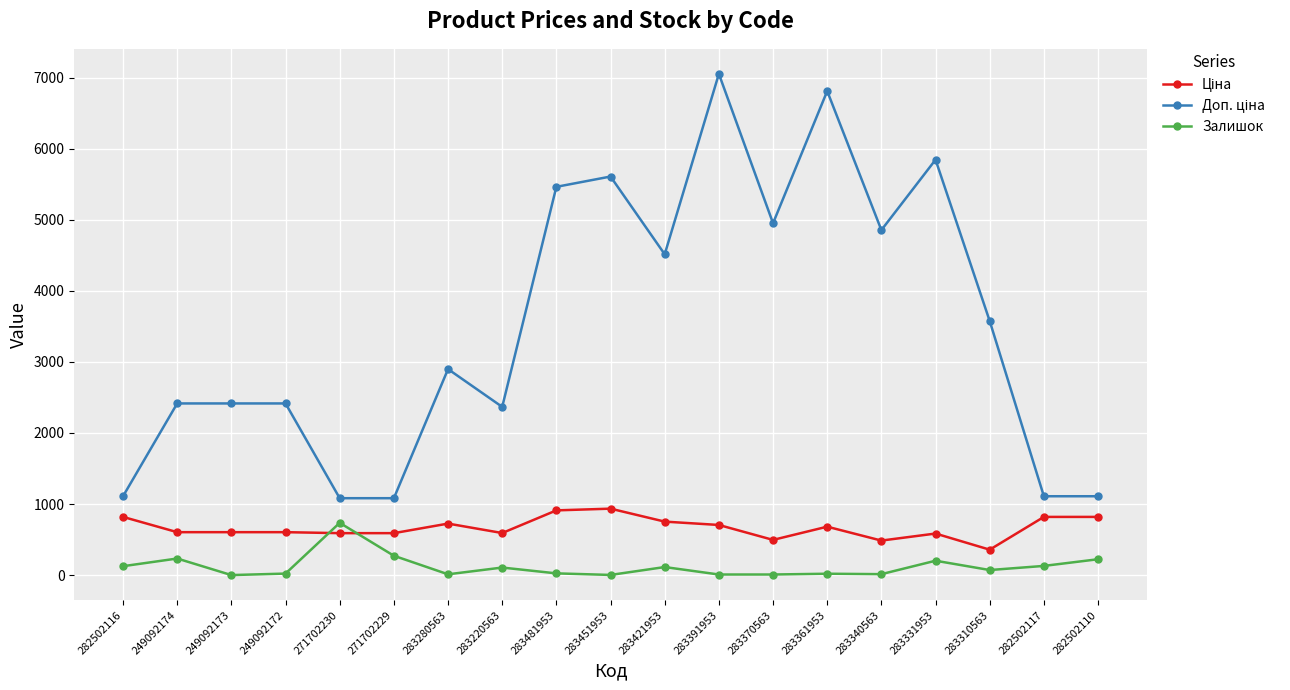

Which category has the highest value in the Залишок series?

271702230